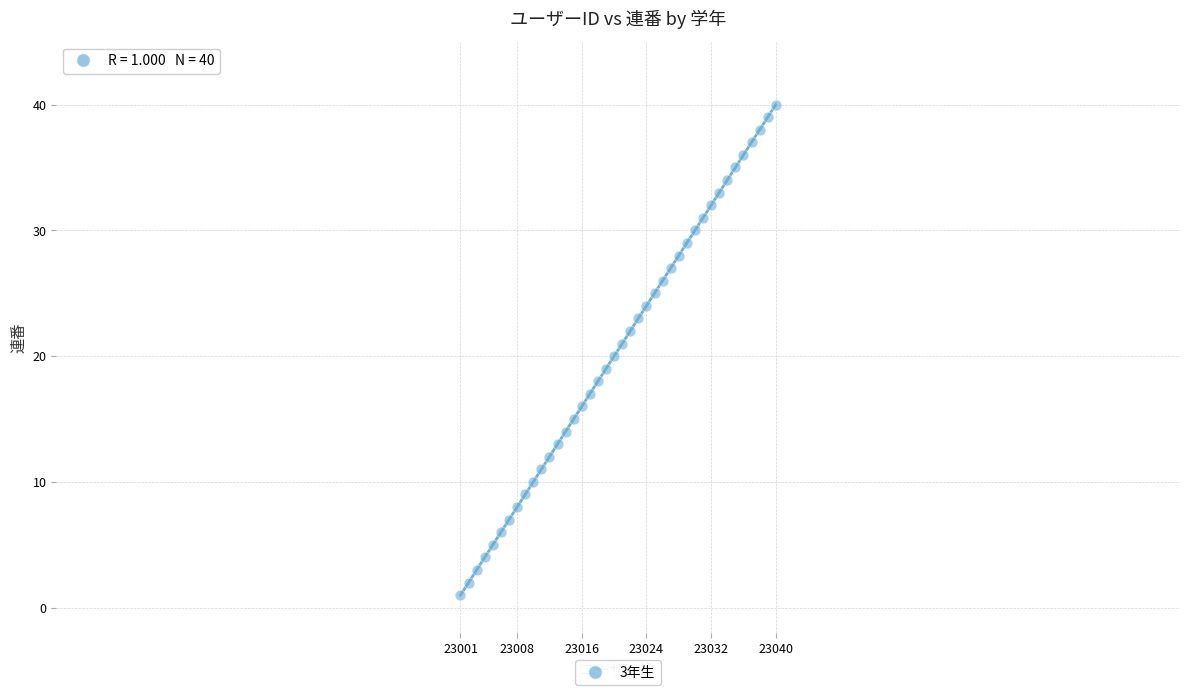

What is the range of Y values (max minus min)?

39